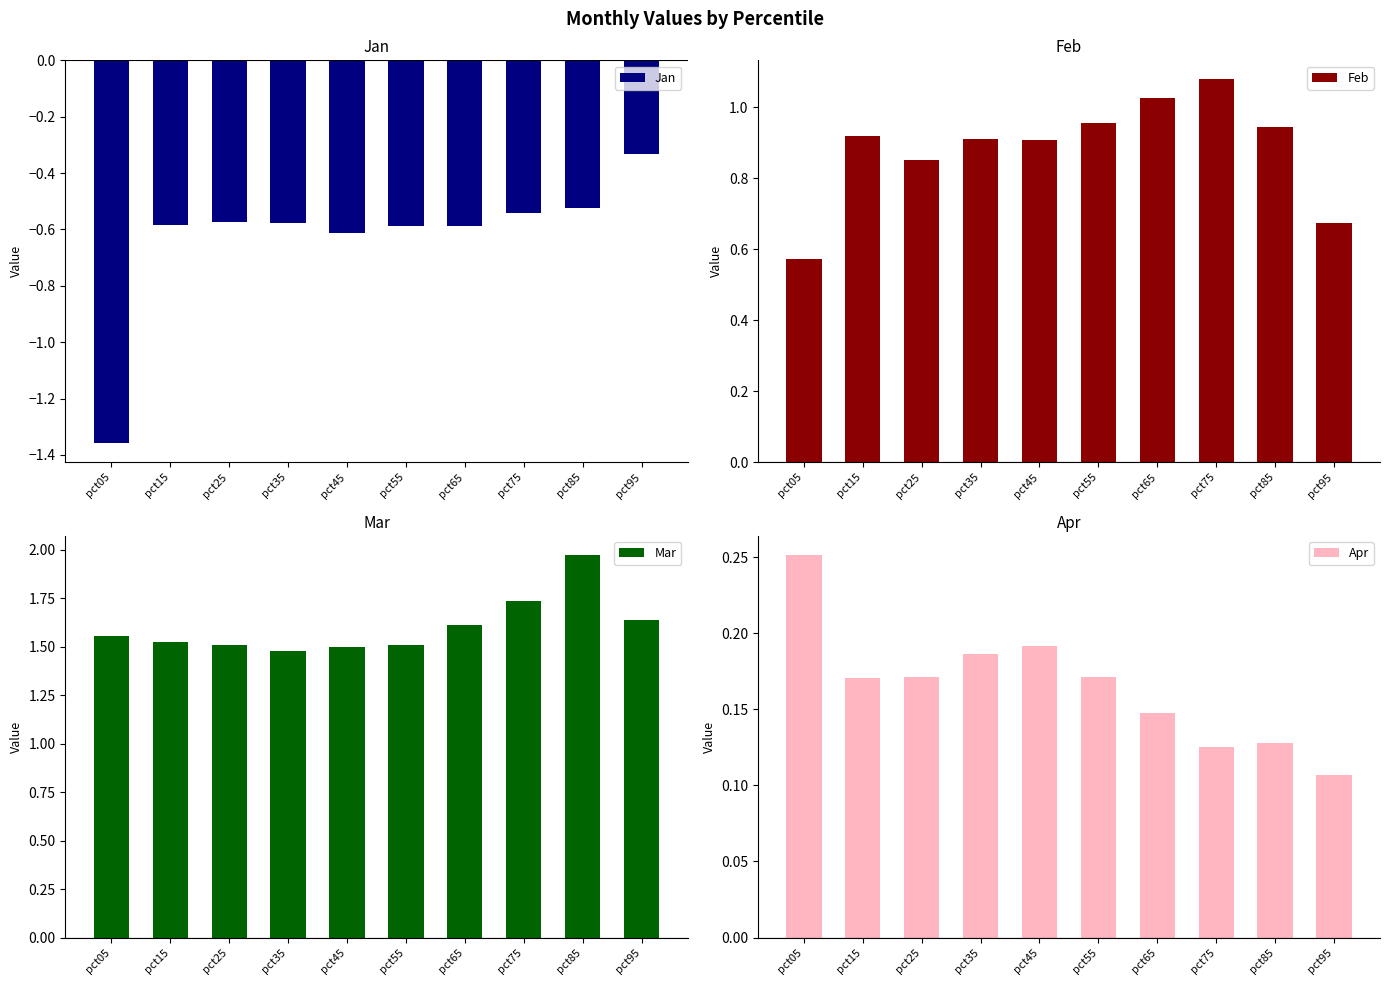

How many bars are there in total?

40